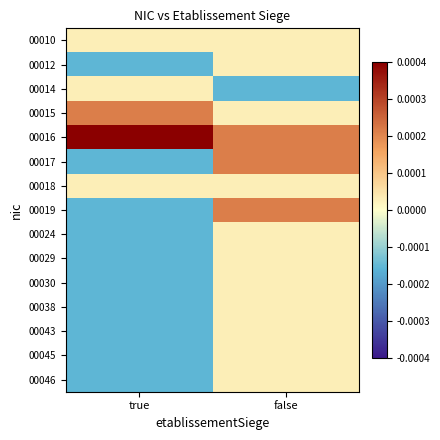

Rank the series at false from lowest to highest value.

00014, 00010, 00012, 00015, 00018, 00024, 00029, 00030, 00038, 00043, 00045, 00046, 00016, 00017, 00019